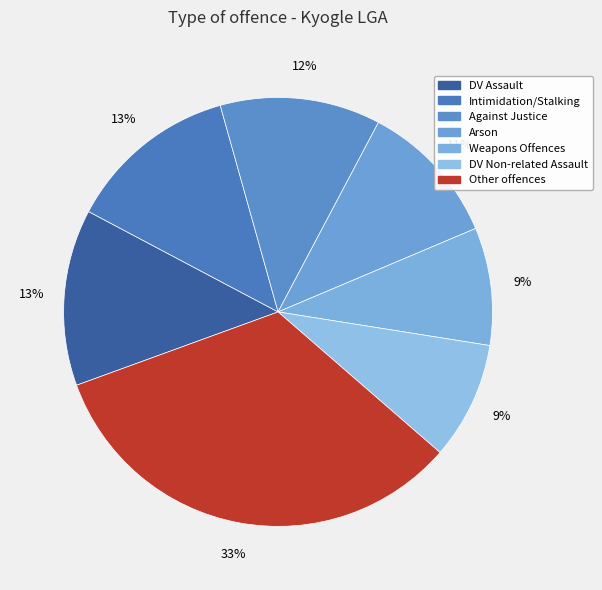

How many slices are in this pie chart?

7